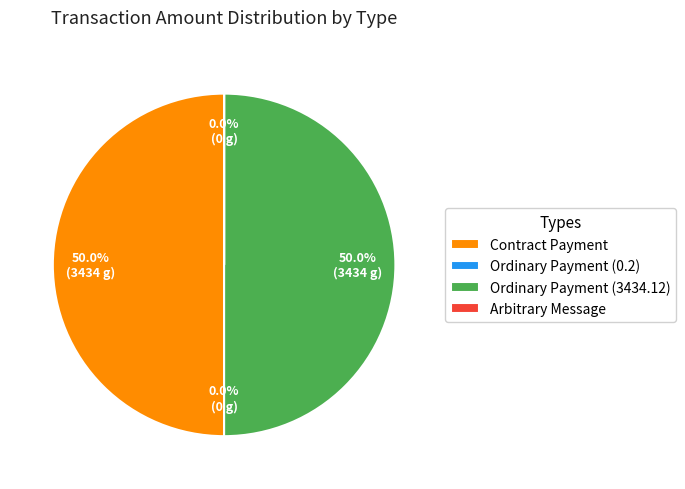

How much of the chart is everything except Contract Payment?

50.0%